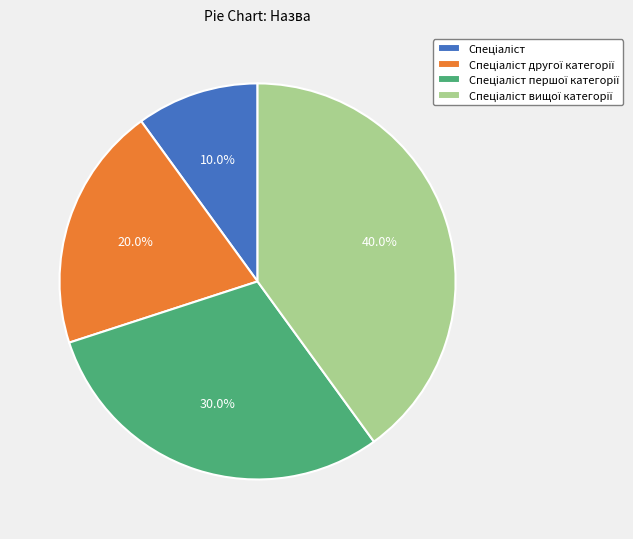

Does any single category account for the majority?

No